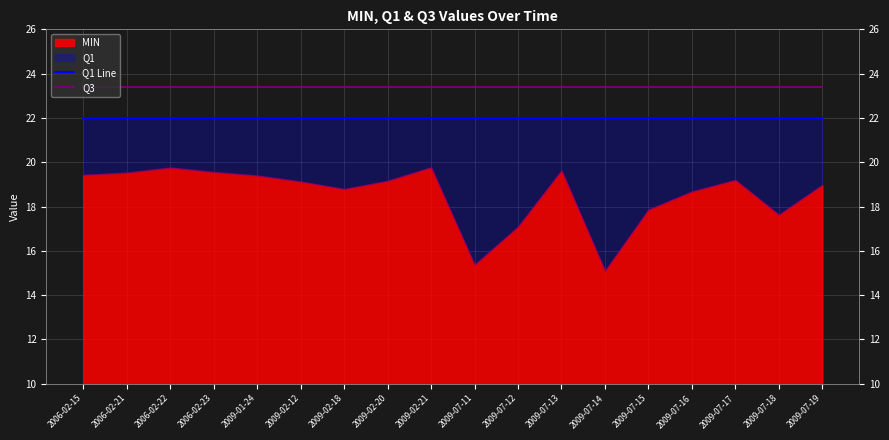

What is the label of the 17th point from the left?

2009-07-18